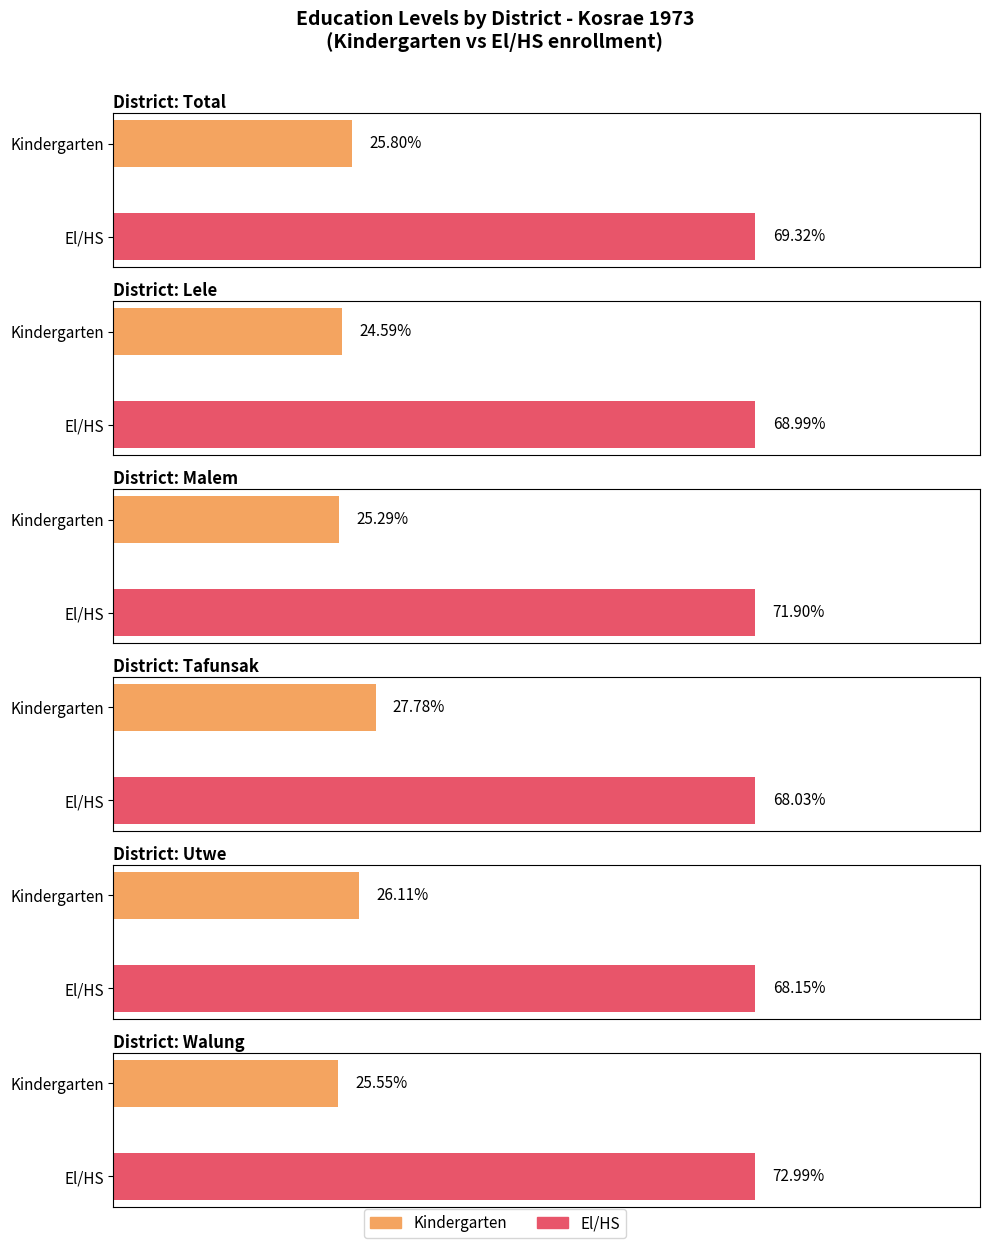

Count the number of categories in the chart.

6